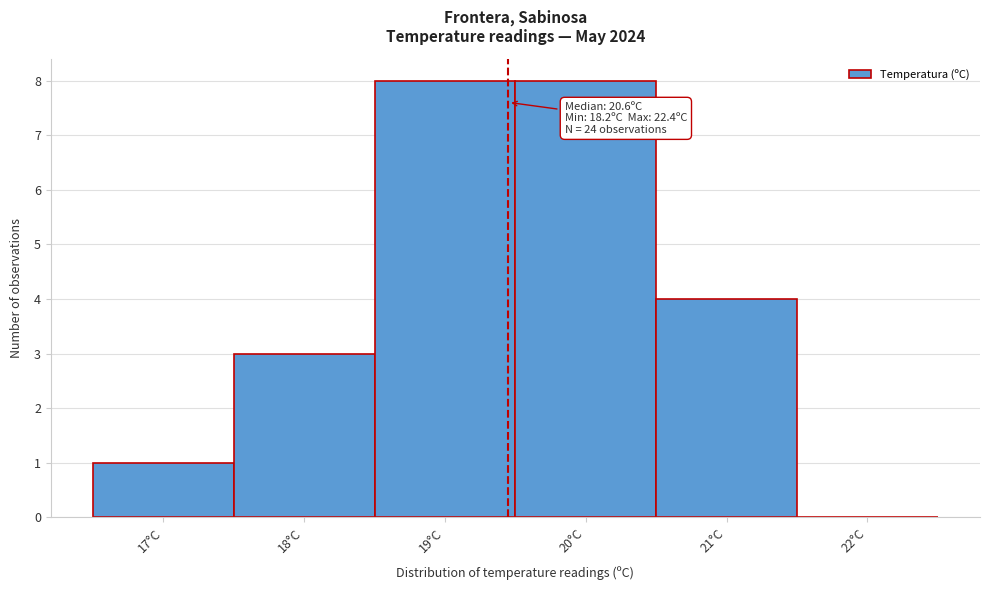

Reading left to right, what are all the values shown in this chart?

17°C=1	18°C=3	19°C=8	20°C=8	21°C=4	22°C=0